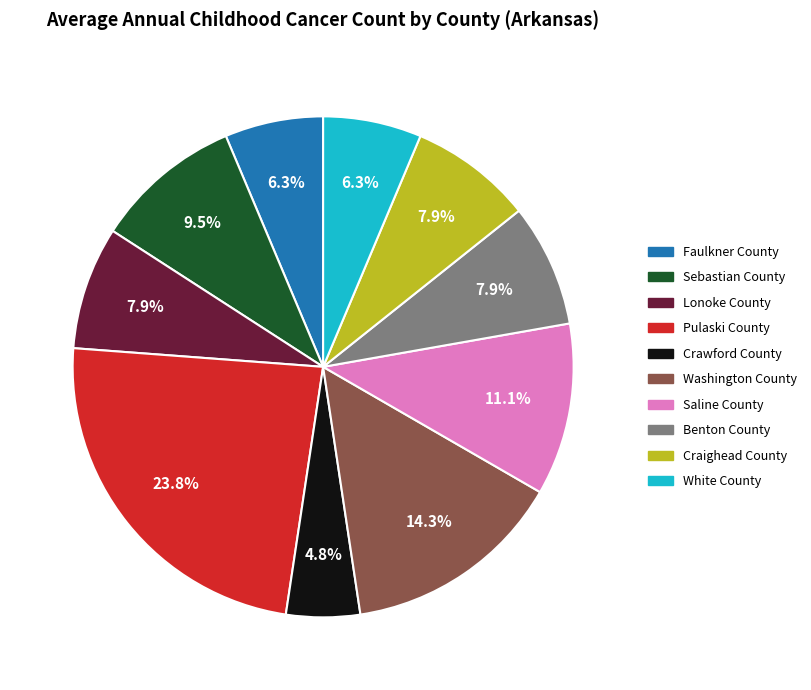

What is the smallest slice in the pie chart?

Crawford County